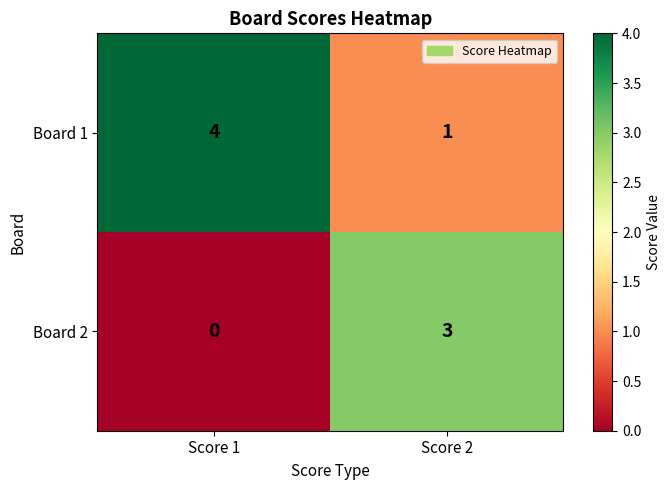

At Score 1, list the series in order from smallest to largest.

Board 2, Board 1